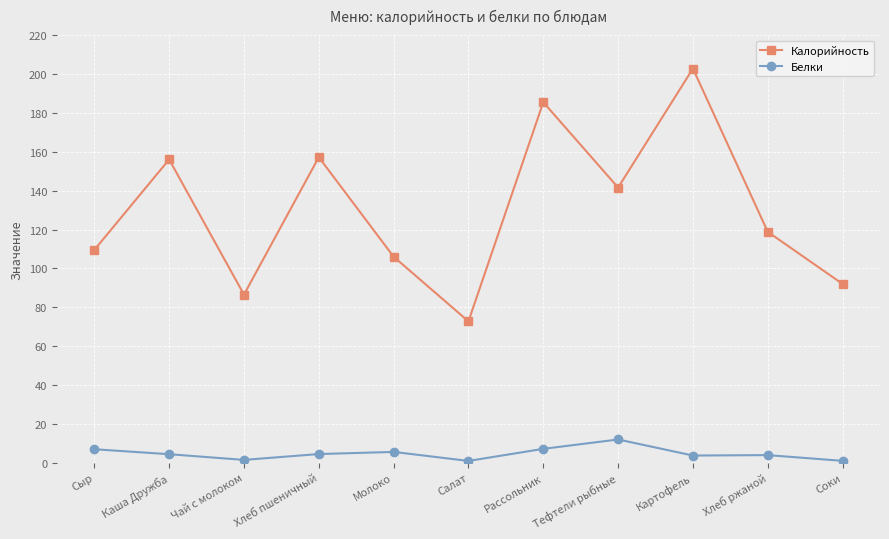

Which series changed the most between Чай с молоком and Картофель?

Калорийность